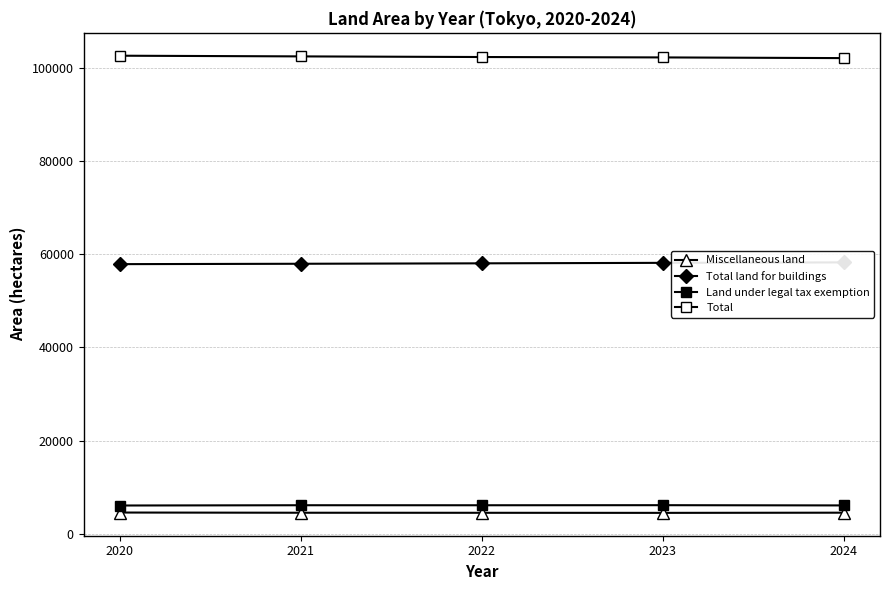

What are all the series names shown in the legend?

Miscellaneous land, Total land for buildings, Land under legal tax exemption, Total